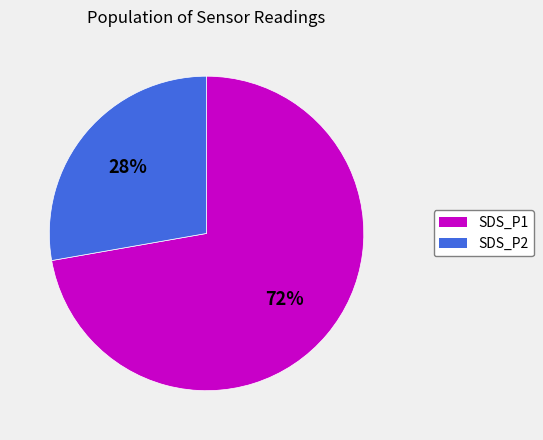

Is the sum of SDS_P1 and SDS_P2 greater than half?

Yes